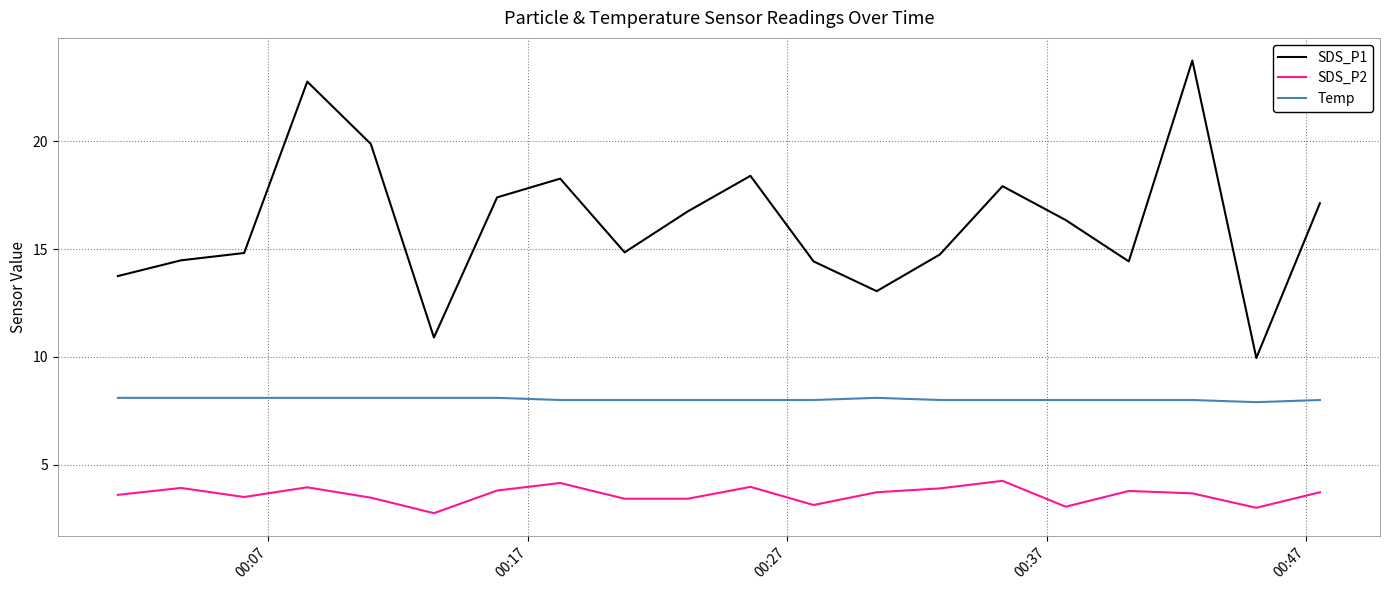

True or false: Temp and SDS_P1 cross at least once.

False